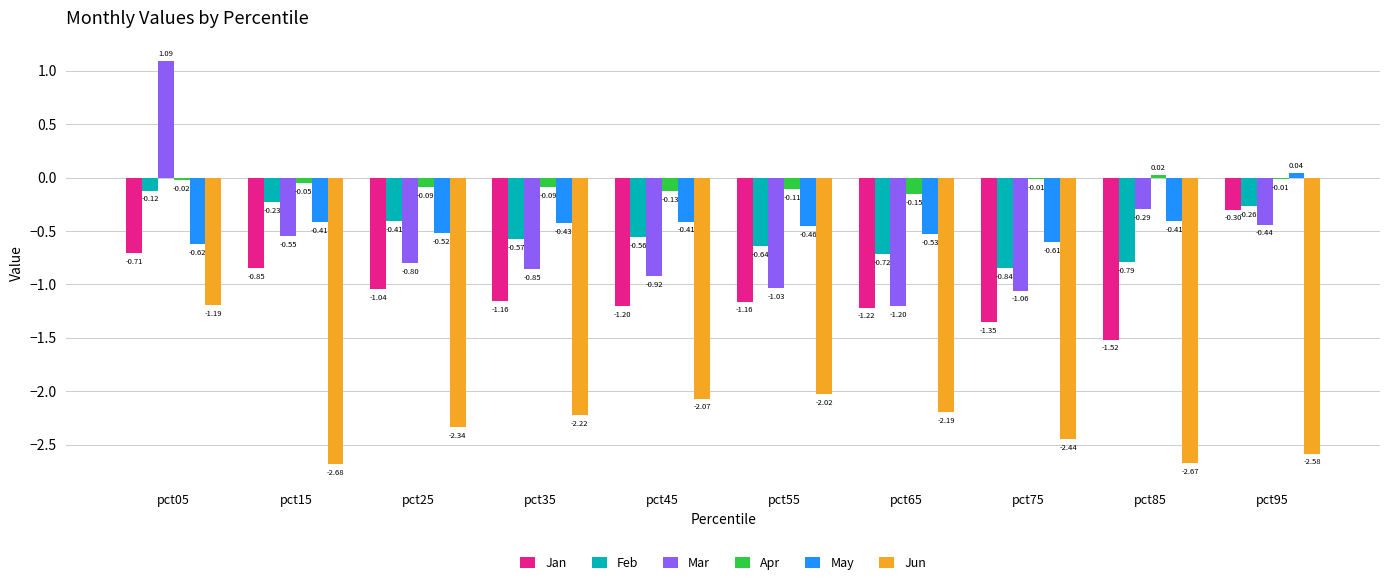

Which series changed the most between pct25 and pct55?

Jun